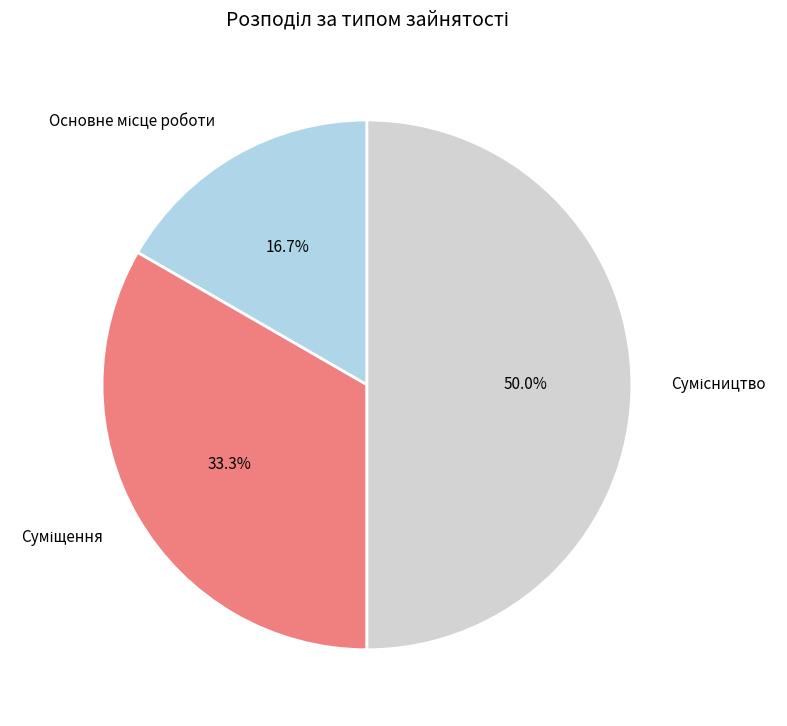

Is there a majority slice in this chart?

No